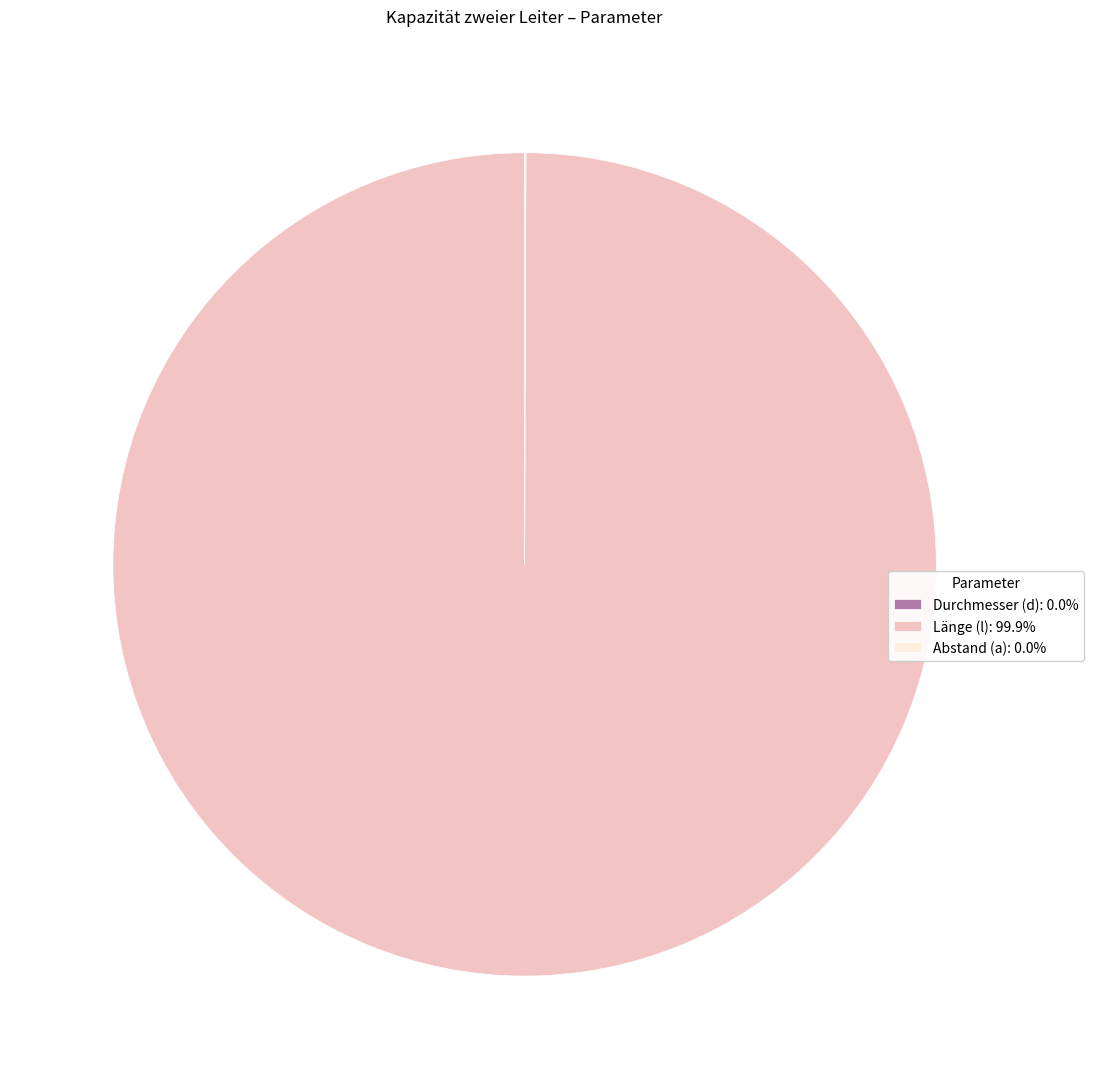

Is there a majority slice in this chart?

Yes